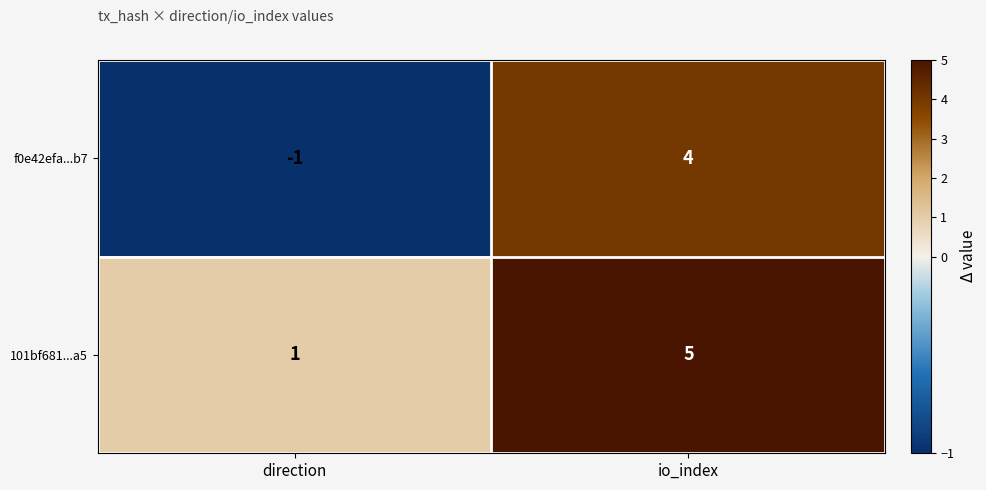

What is the difference between the f0e42efa...b7 values at io_index and direction?

5